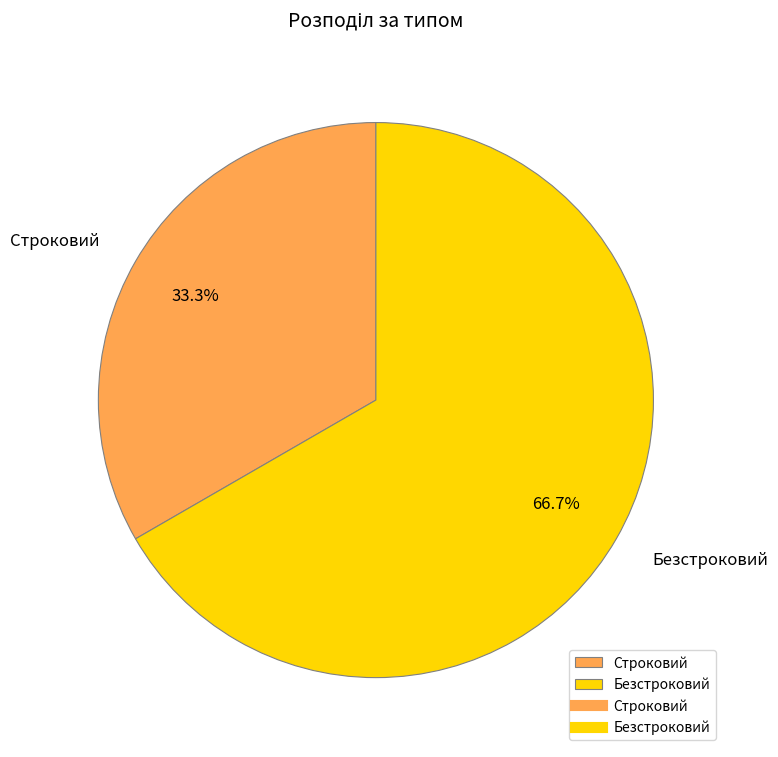

Between Безстроковий and Строковий, which is larger?

Безстроковий